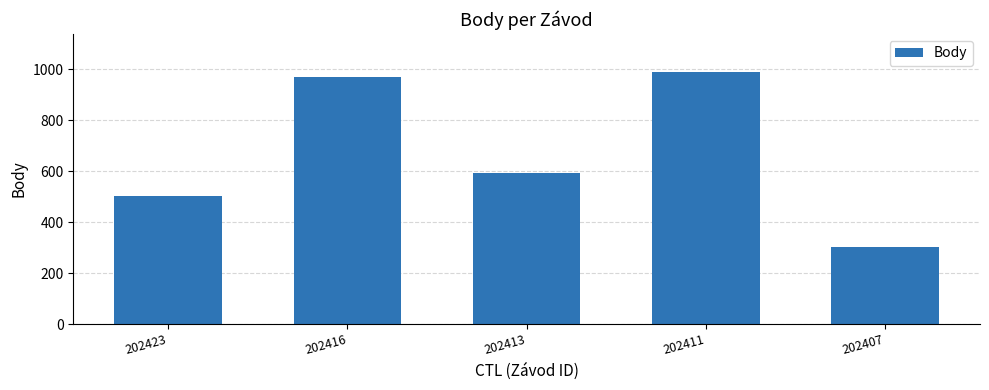

Reading left to right, list all the values displayed in this chart.

504	969	594	989	303